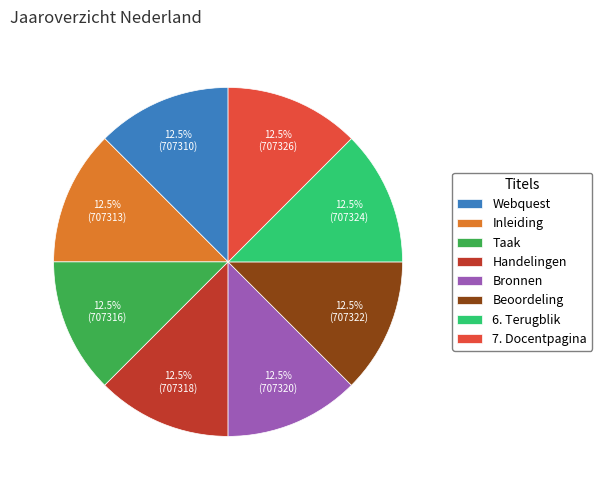

What percentage do Inleiding and Beoordeling together represent?

25.0%